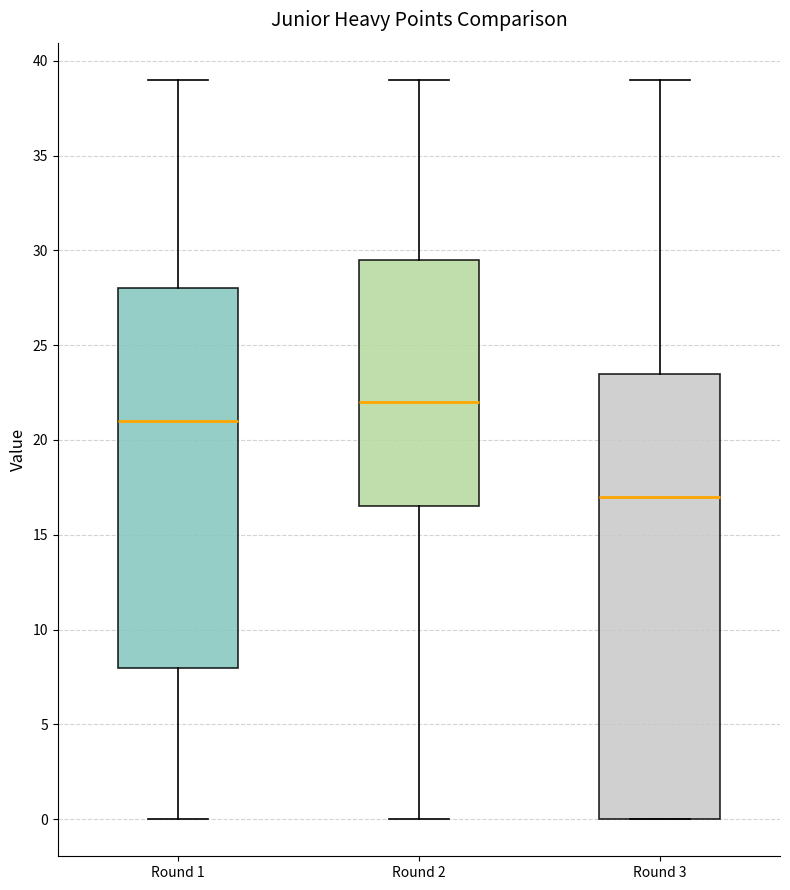

Reading left to right, transcribe this box plot: for each box, give where its median line is, the range the box spans, and where its two whiskers end, as read against the y-axis. The values are not printed on the chart, so give them approximately, as read against the axis.

Round 1: median 21.0, box 8.0 to 28.0, whiskers 0.0 to 39.0
Round 2: median 22.0, box 16.5 to 29.5, whiskers 0.0 to 39.0
Round 3: median 17.0, box 0.0 to 23.5, whiskers 0.0 to 39.0